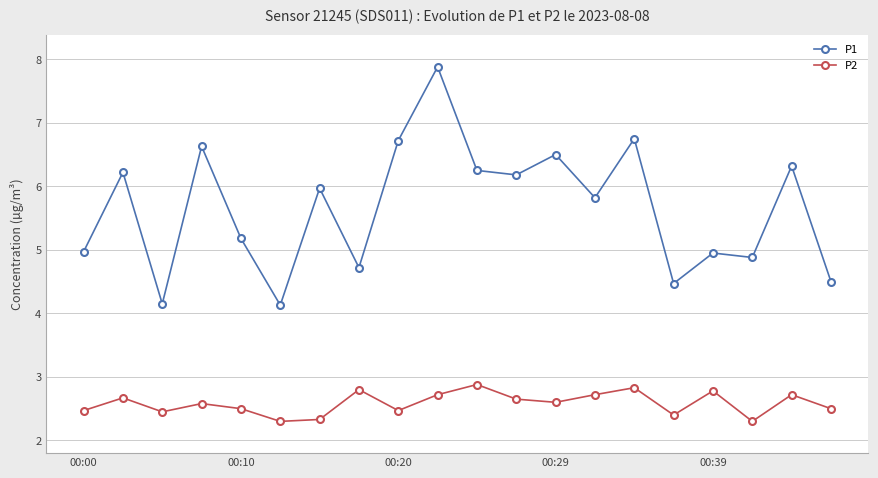

How many interior local valleys does the P2 series have?

6